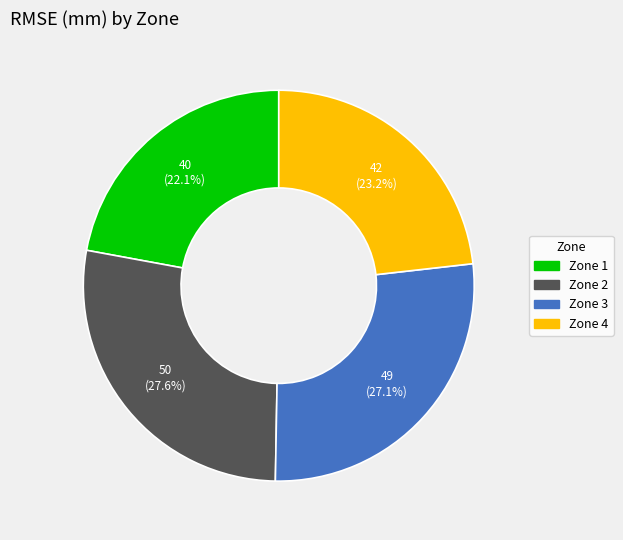

Combined, do Zone 4 and Zone 2 account for over 50%?

Yes